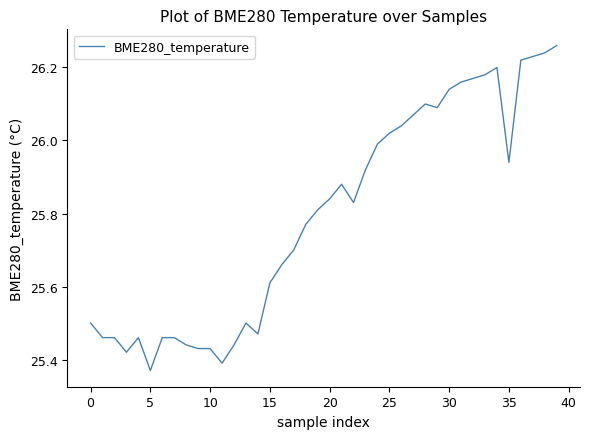

What is the difference between the maximum and minimum values?

0.9